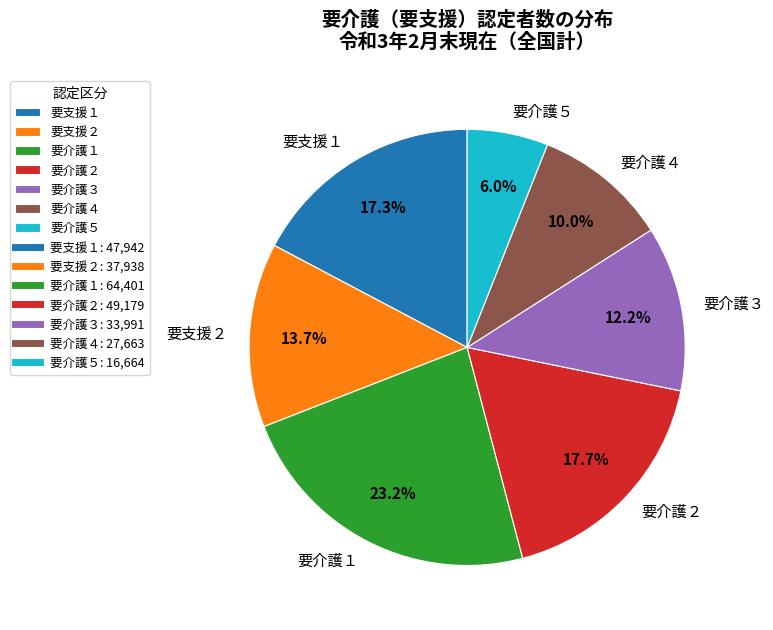

Count the number of slices in the pie.

7